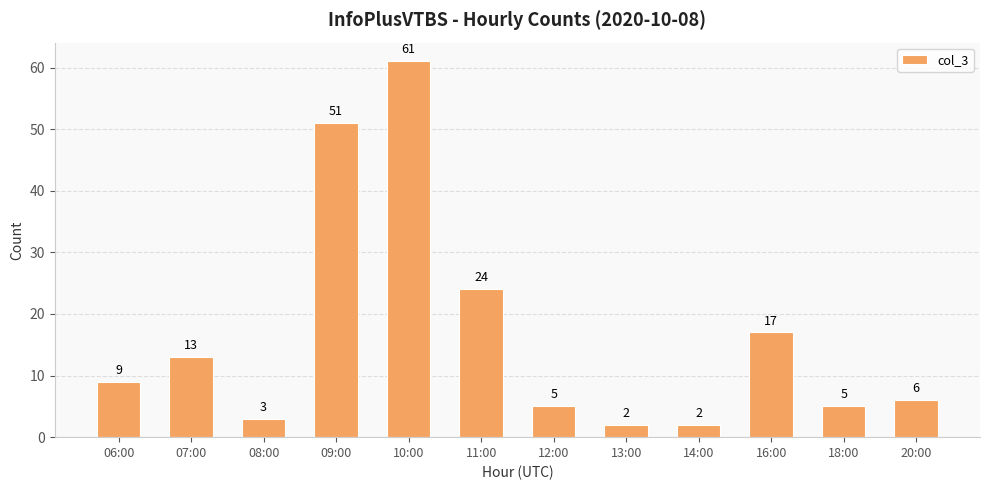

Count the number of data series in this chart.

1